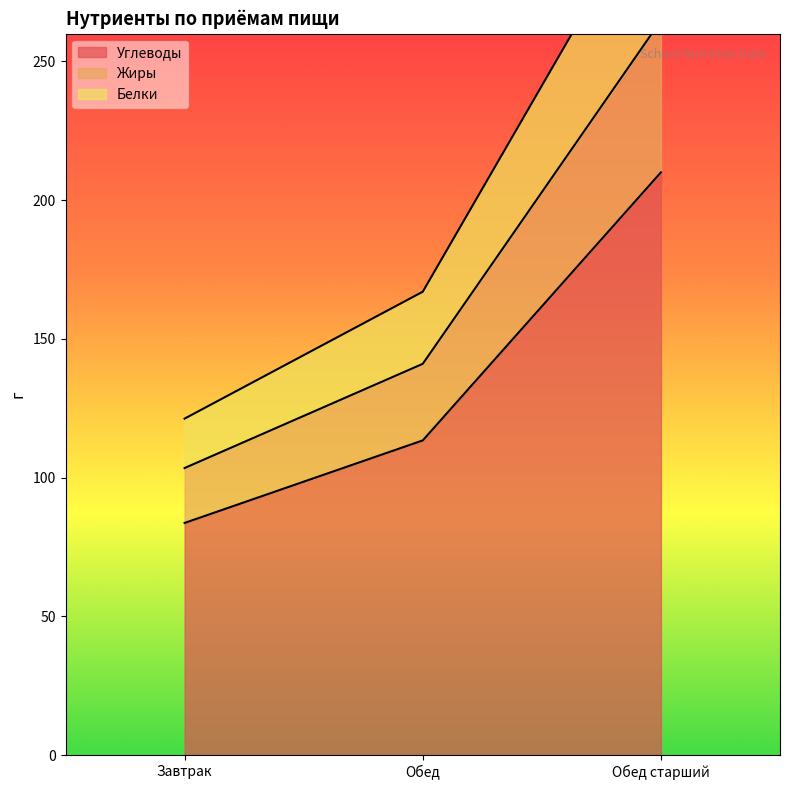

List the series in order of their peak value, lowest first.

Углеводы, Жиры, Белки